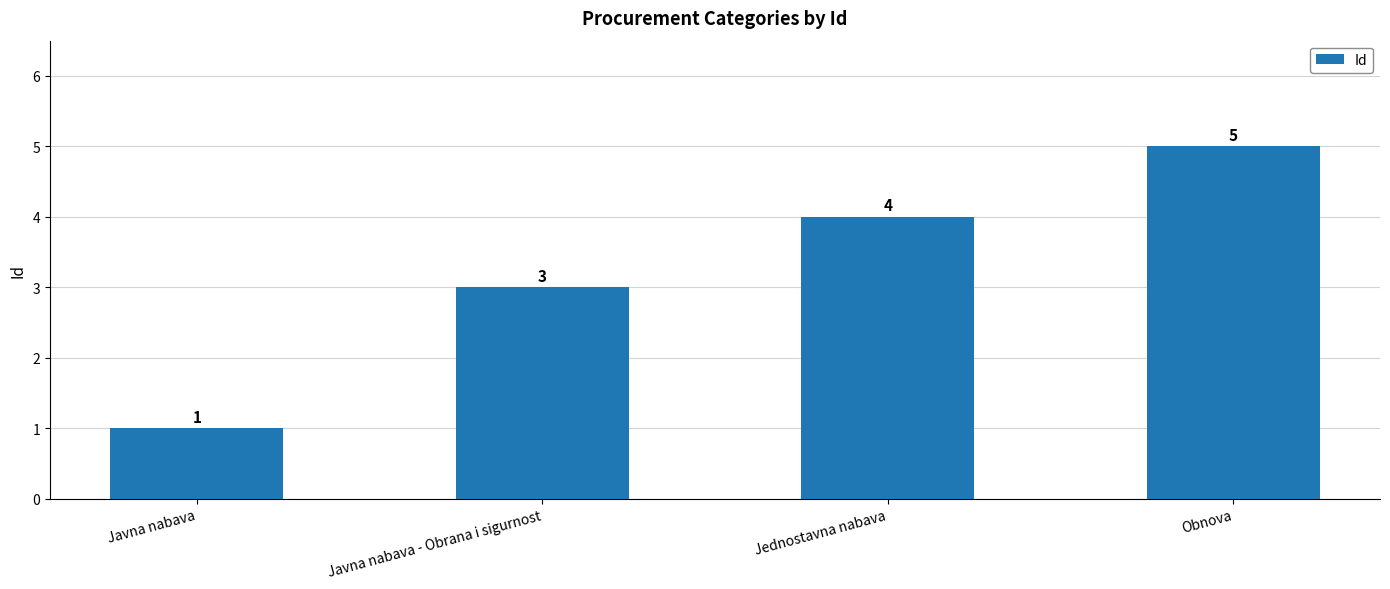

What is the difference between the values at Jednostavna nabava and Javna nabava - Obrana i sigurnost?

1